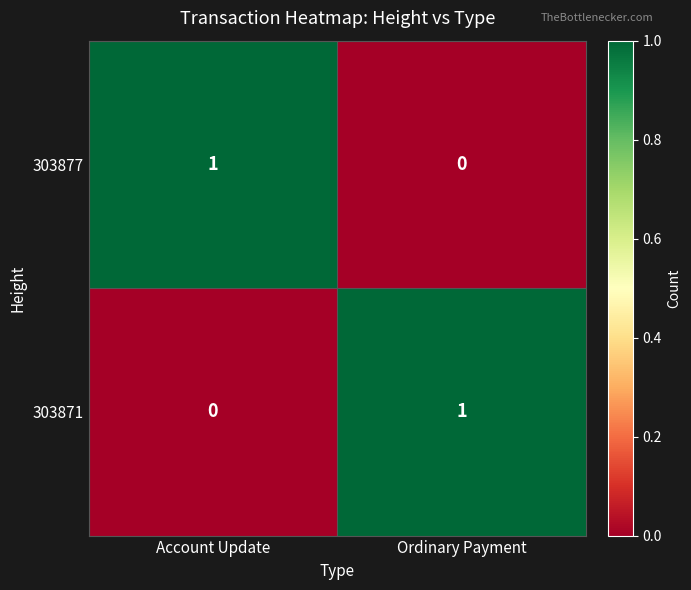

Is it true that 303871 equals 2 at Ordinary Payment?

False